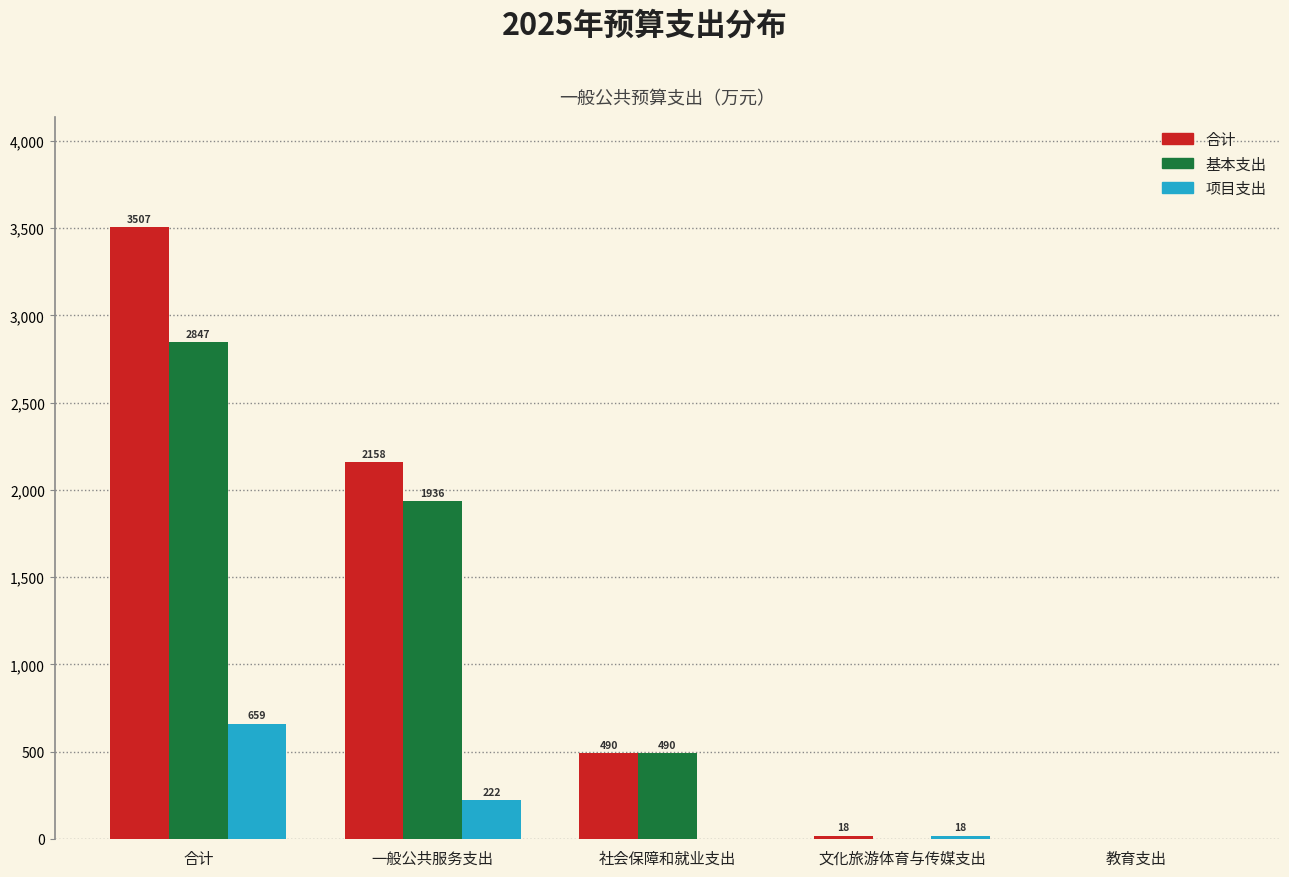

At which category is the sum across all series the highest?

合计